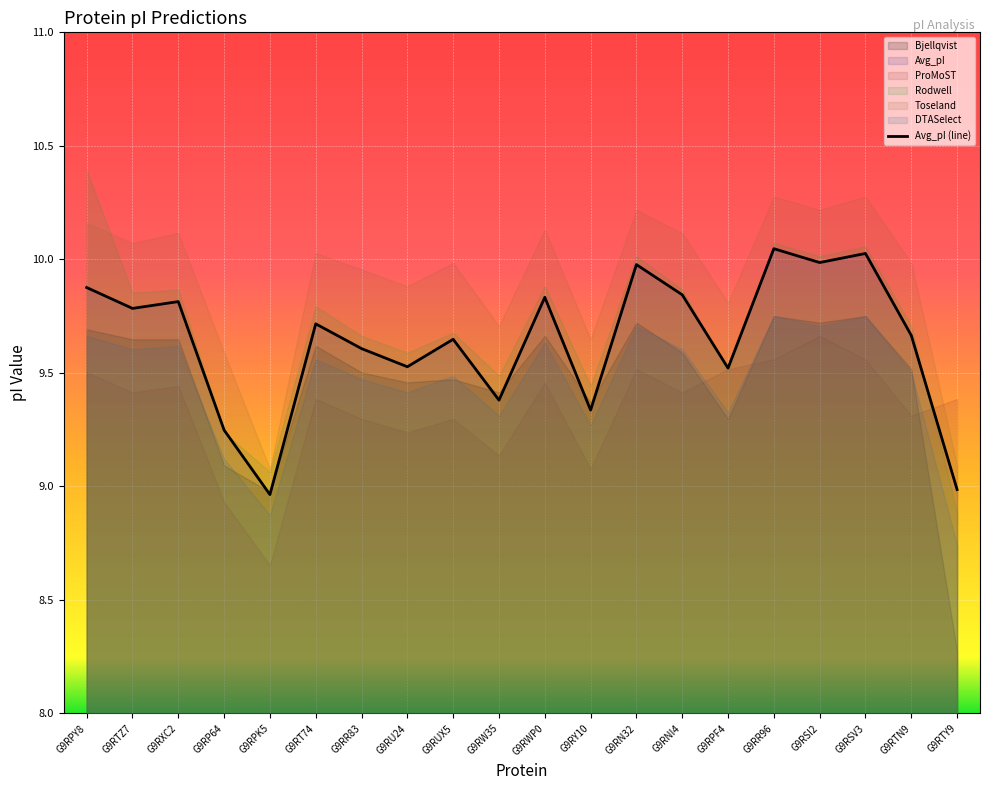

Reading left to right, what are all the values shown in this chart?

9.9	9.8	9.8	9.2	9.0	9.7	9.6	9.5	9.6	9.4	9.8	9.3	10.0	9.8	9.5	10.0	10.0	10.0	9.7	9.0